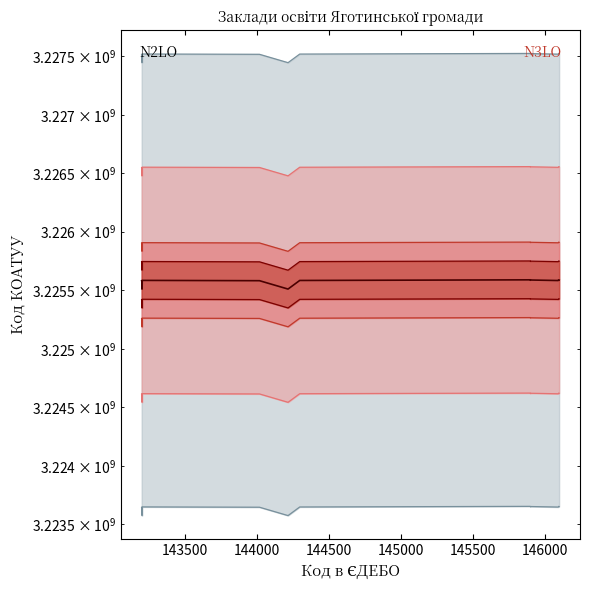

Where is the first local maximum?

143500